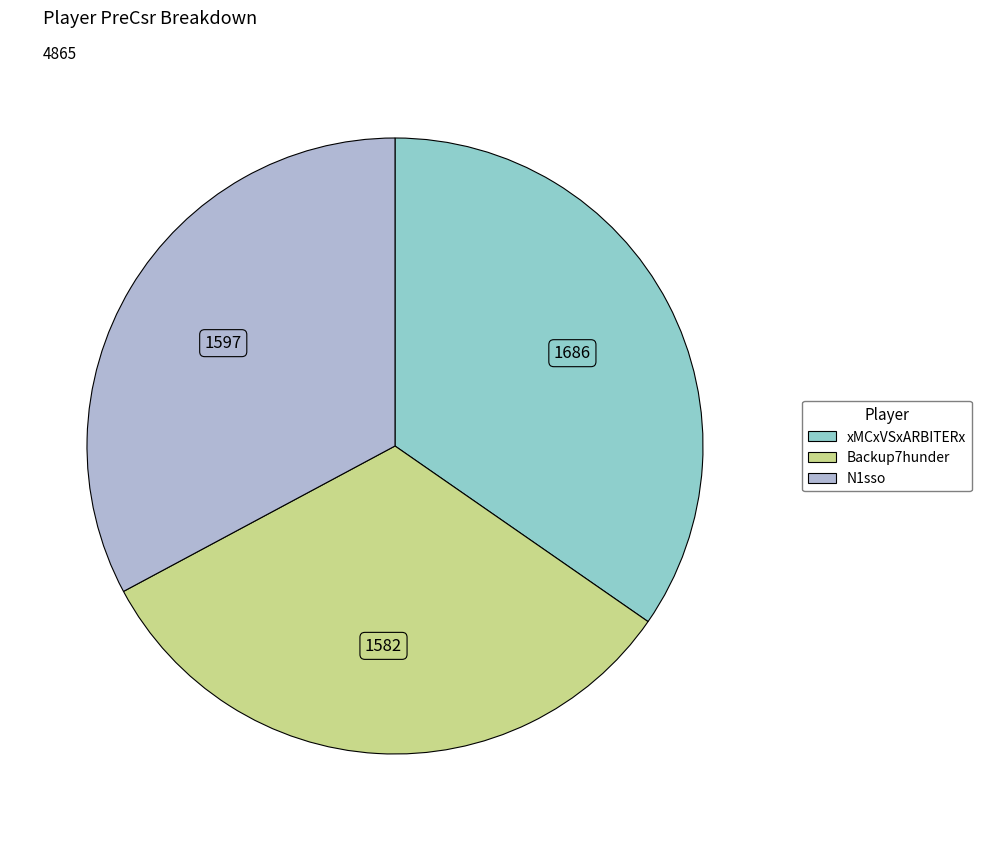

Which slice is the largest?

xMCxVSxARBITERx